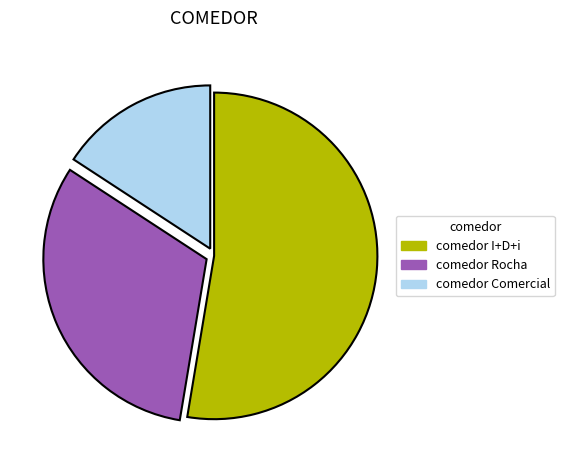

The comedor Rocha slice represents 32% of the pie. True or false?

True